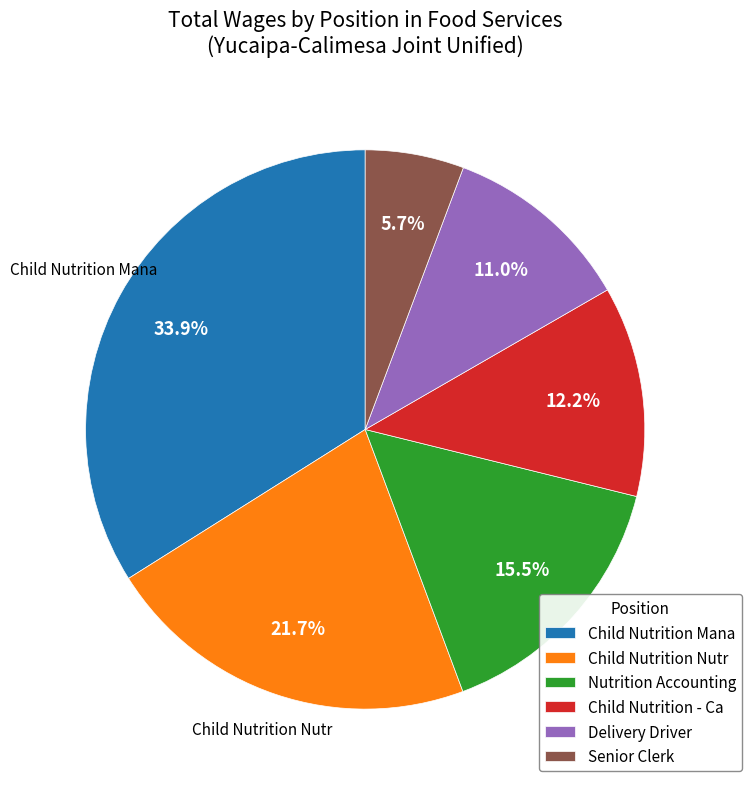

How much of the chart is everything except Delivery Driver?

89.0%